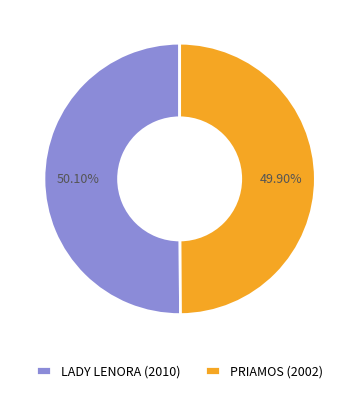

The LADY LENORA (2010) slice represents 63% of the pie. True or false?

False